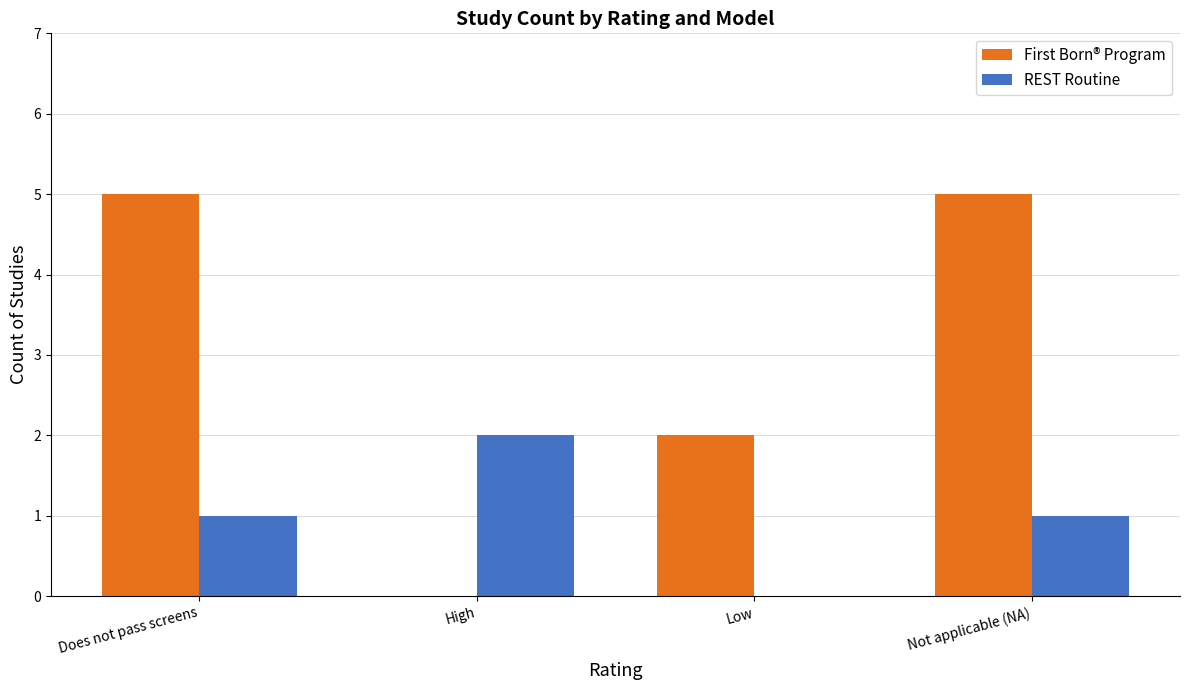

Between Low and Not applicable (NA), which series saw the biggest shift?

First Born® Program